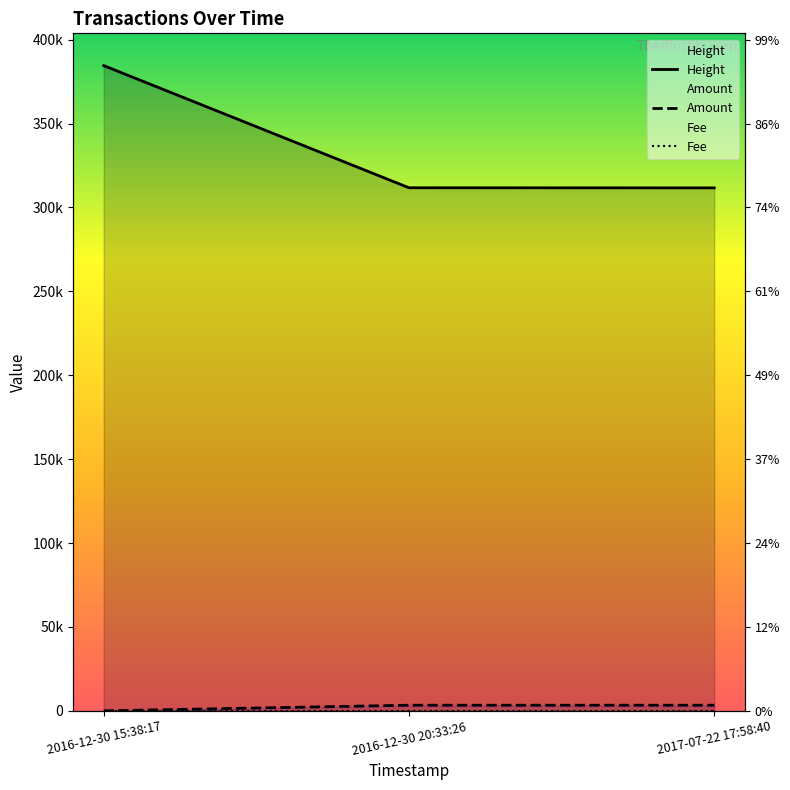

What is the total value across all series at 2016-12-30 15:38:17?

384523